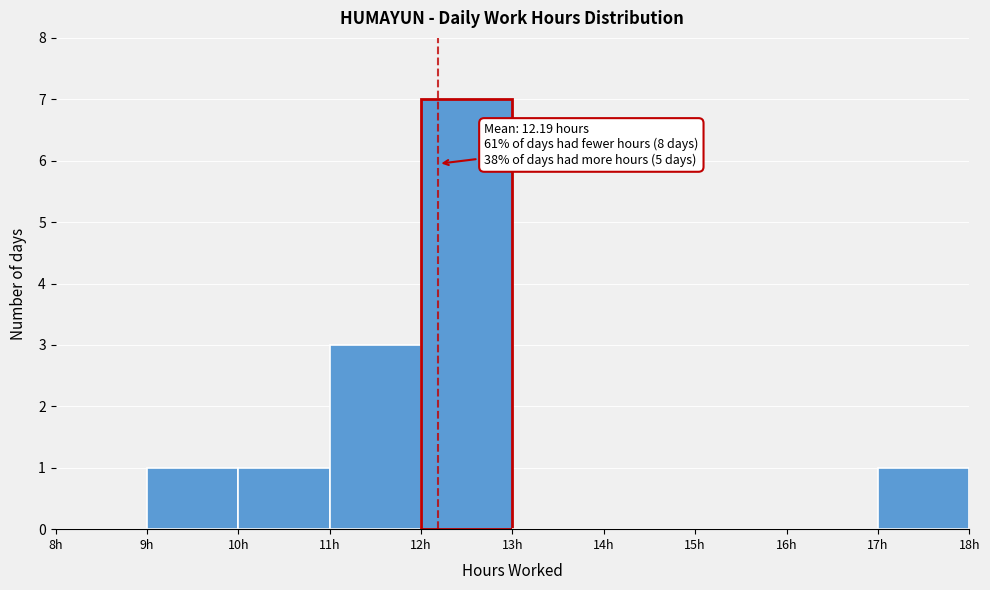

Which range on the x-axis has the tallest bar?

12 to 13